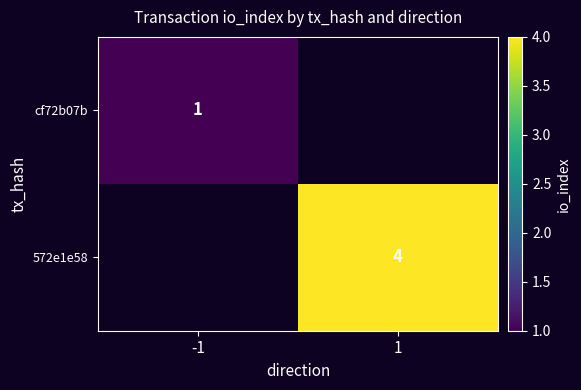

Is it true that 572e1e58 equals 4 at 1?

True